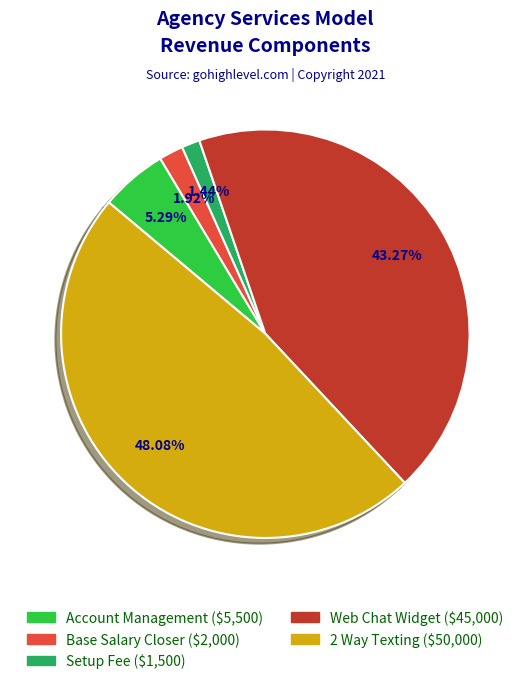

What percentage is the Web Chat Widget slice, to the nearest percent?

43%